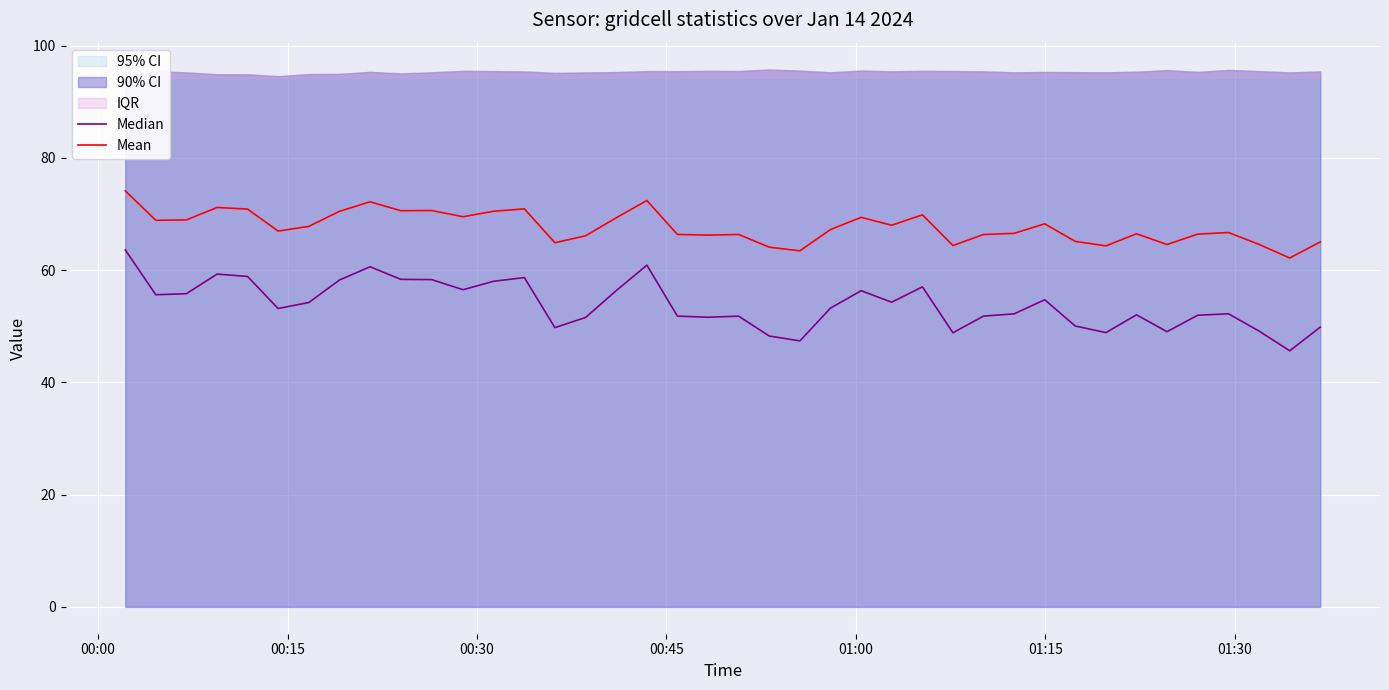

What is the difference between the maximum and minimum values in the Median series?

18.0